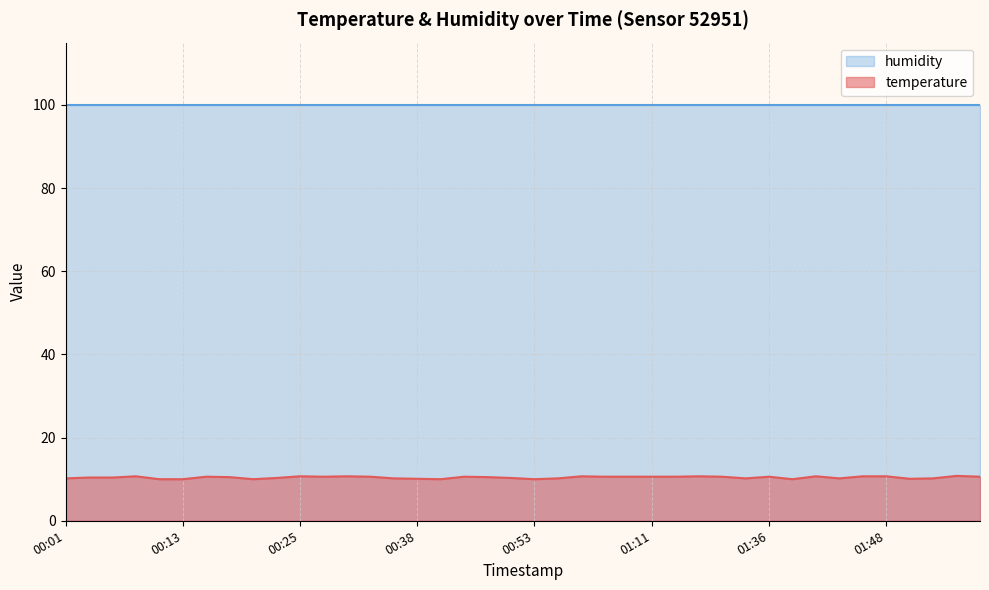

At which category does the chart reach its minimum across all series?

00:11